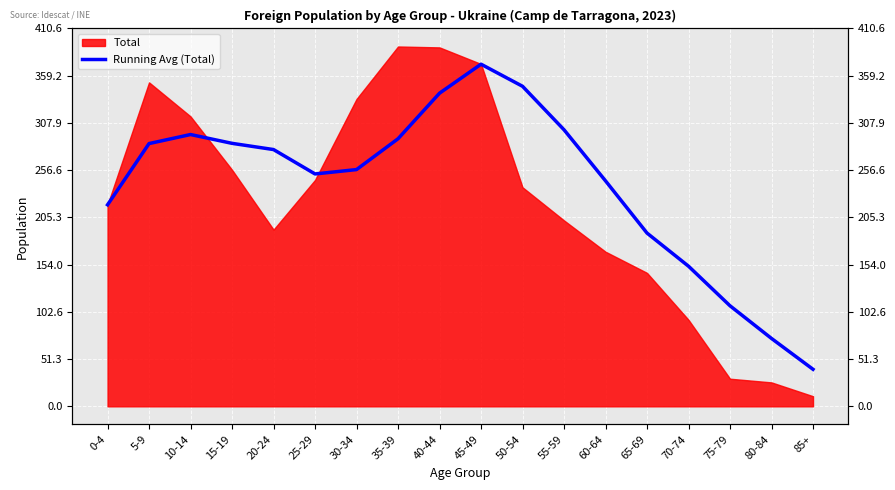

What is the value of the 1st point from the left?

219.0